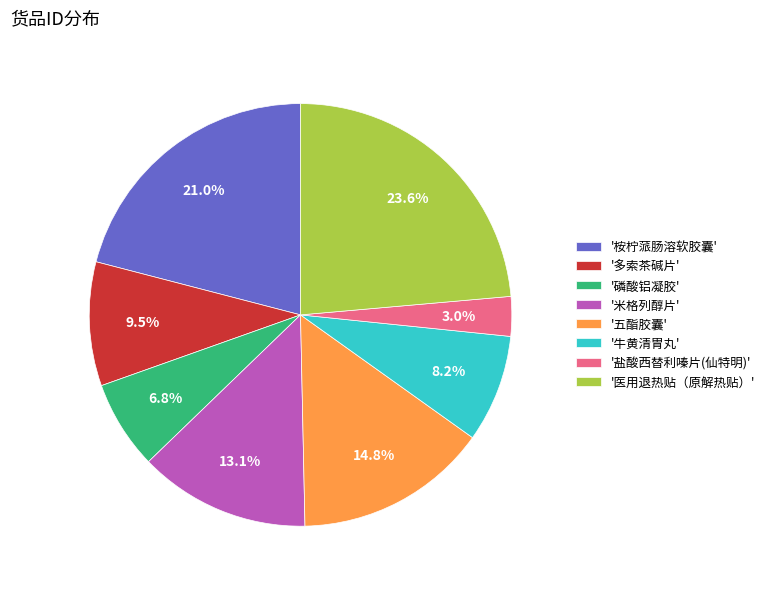

Which slice is the smallest?

'盐酸西替利嗪片(仙特明)'